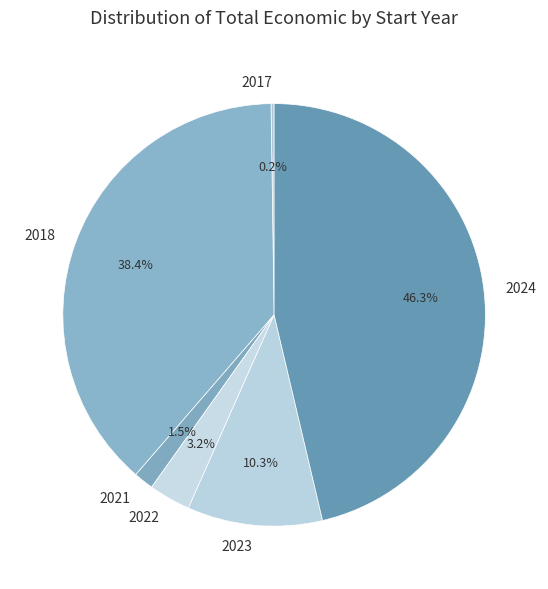

Between 2024 and 2022, which is larger?

2024